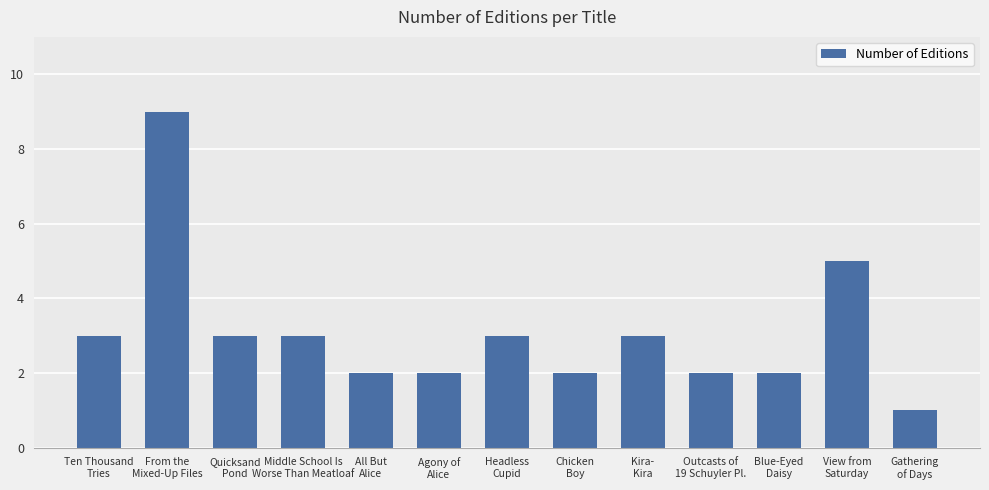

Is it true that the value at All But
Alice is 2?

True